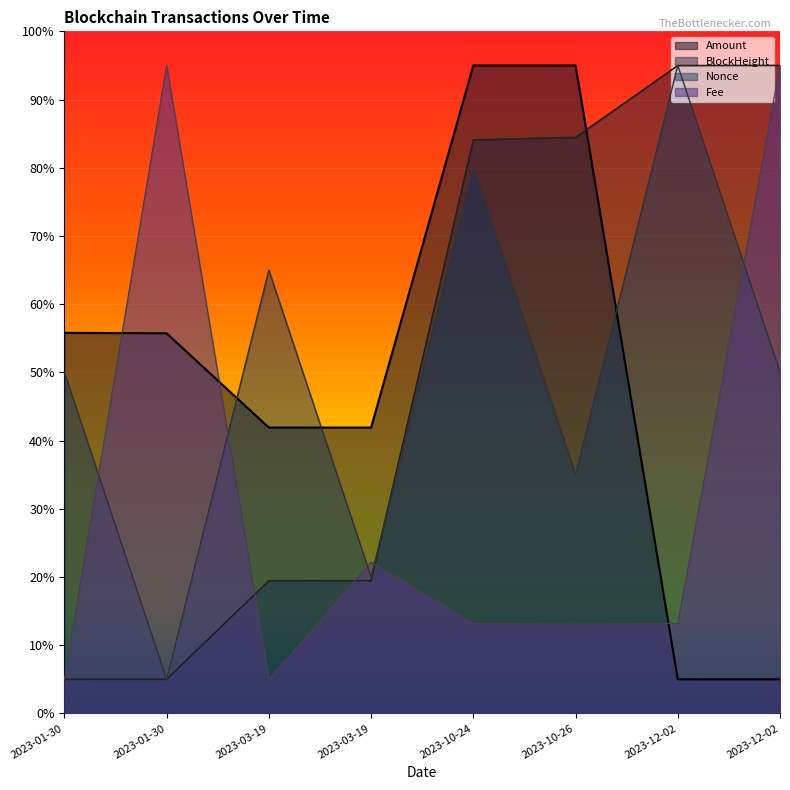

What is the label of the 4th point from the left?

2023-03-19